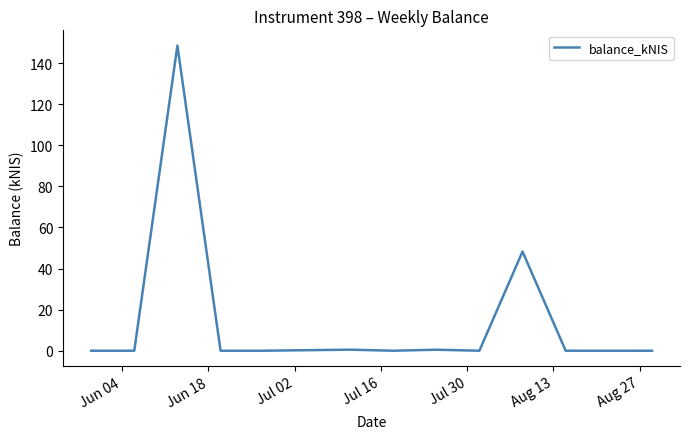

What is the maximum value shown in the chart?

148.5